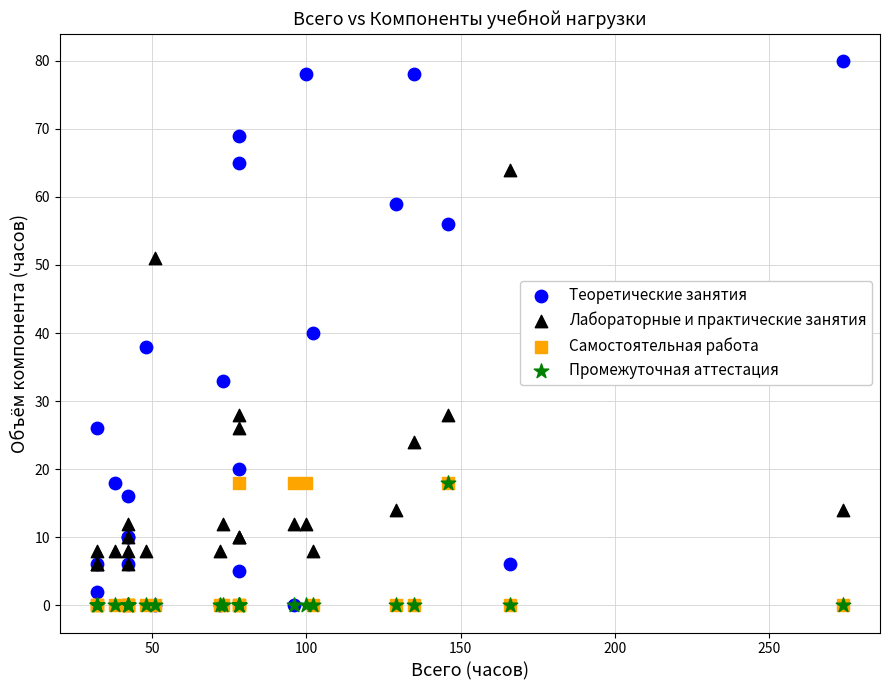

Which series contains the highest Y value?

Теоретические занятия